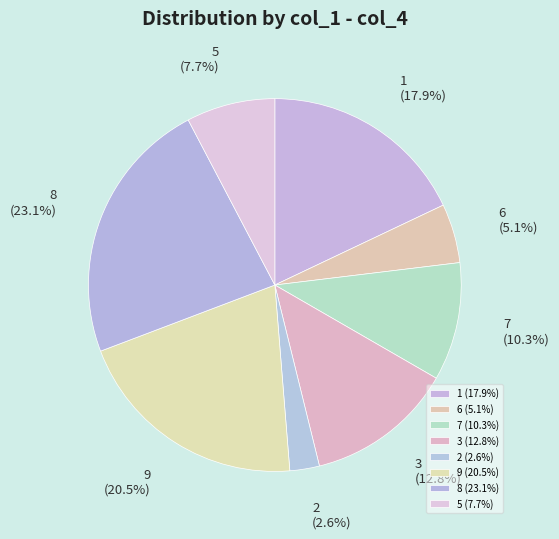

What percentage is NOT represented by 3?

87.2%